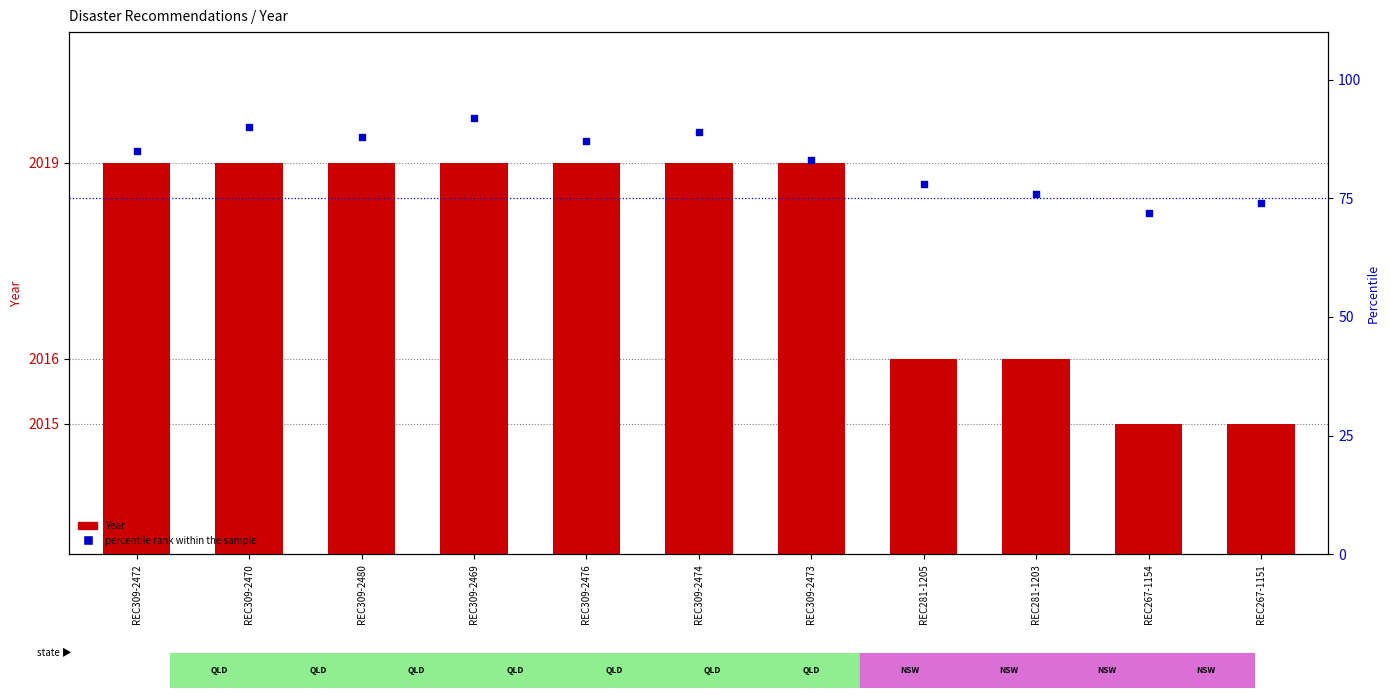

Which series reaches the maximum Y coordinate?

Year